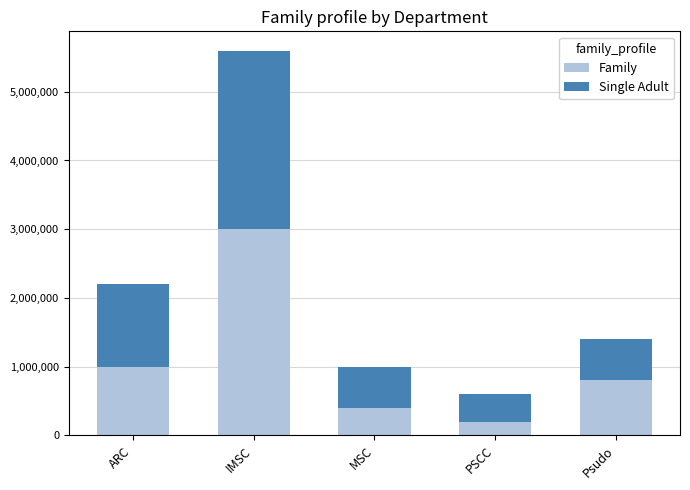

What is the average value of the Family series?

1080000